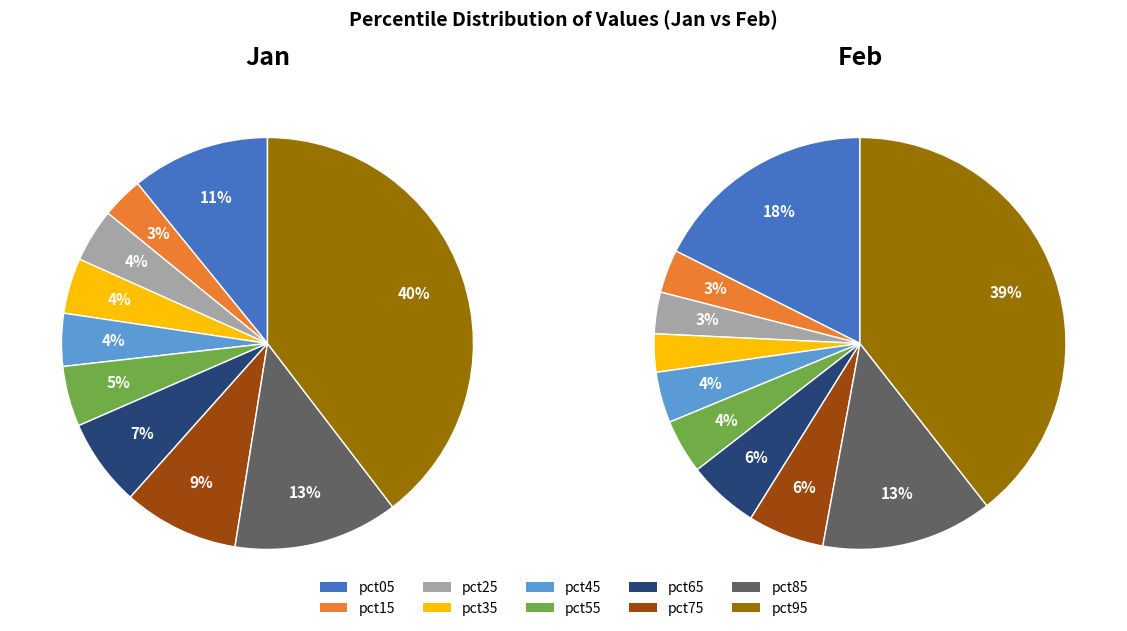

How many segments does this pie chart have?

10